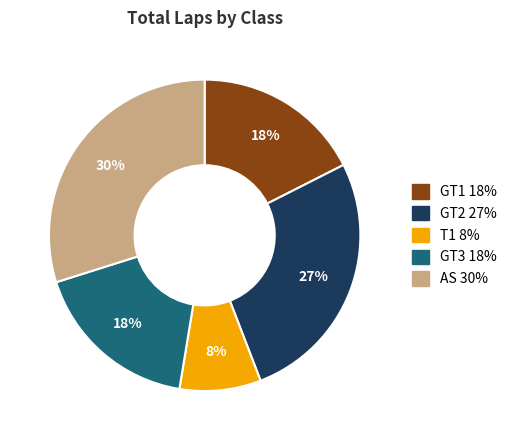

How many segments does this pie chart have?

5